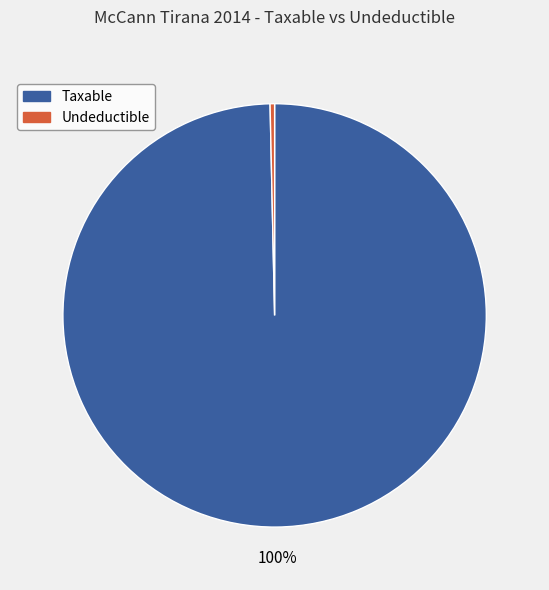

Is it true that Taxable is 100% of the pie?

True